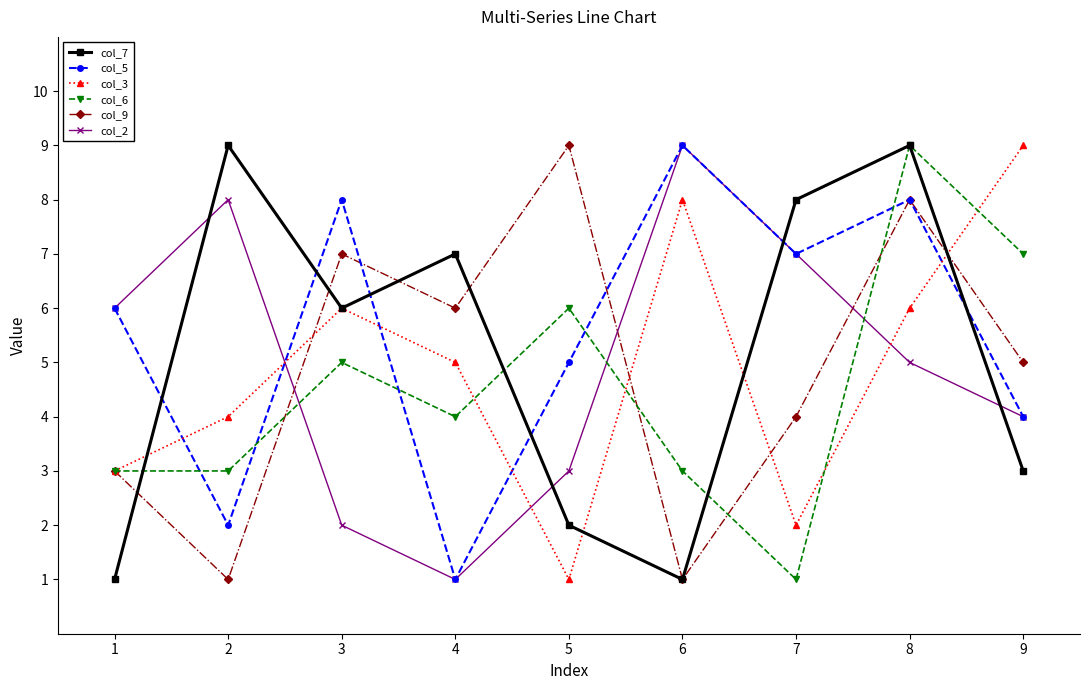

Between 3 and 7, which series saw the biggest shift?

col_2